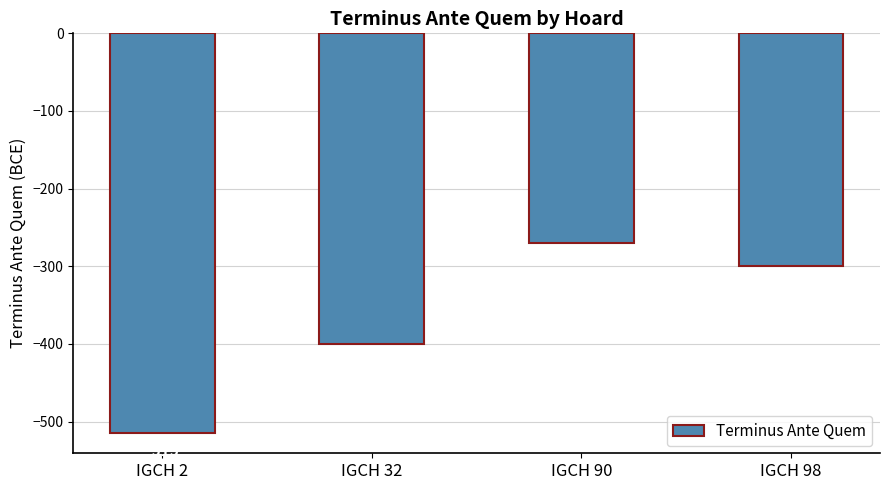

How many values are between -400 and -270?

3